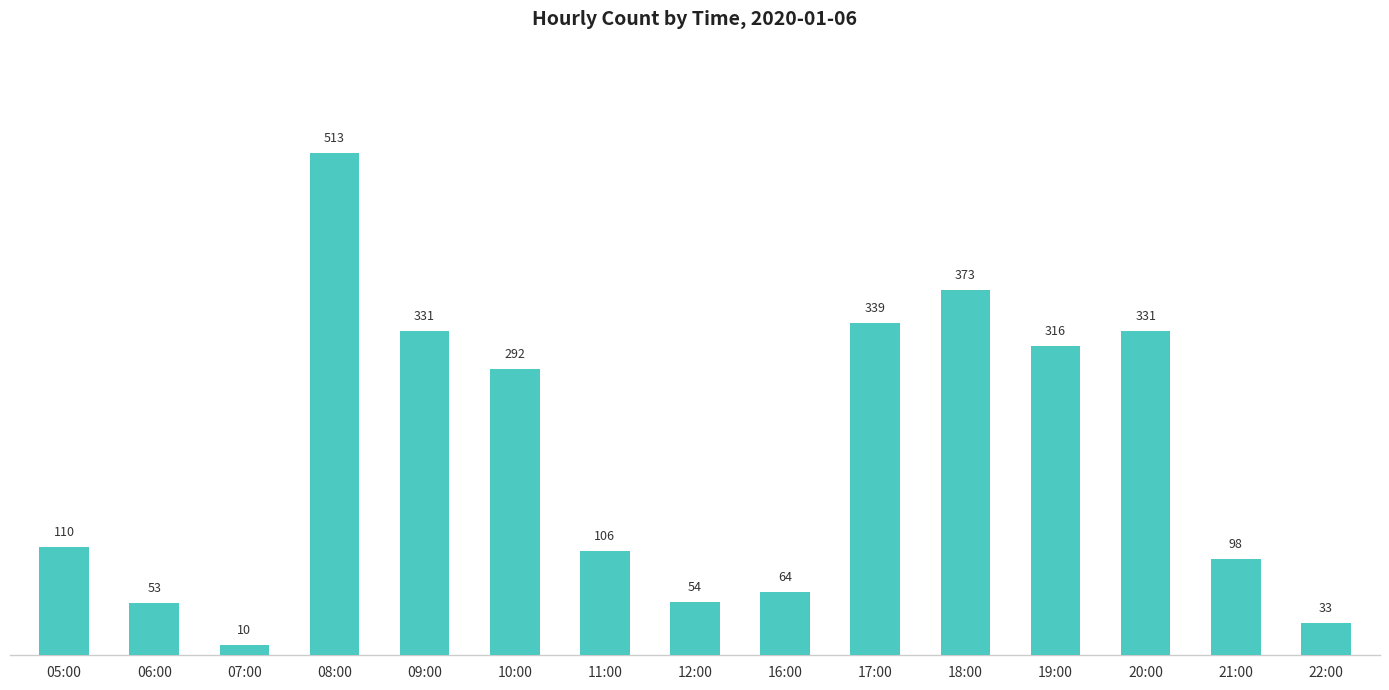

What is the ratio of the value at 09:00 to the value at 11:00?

3.1